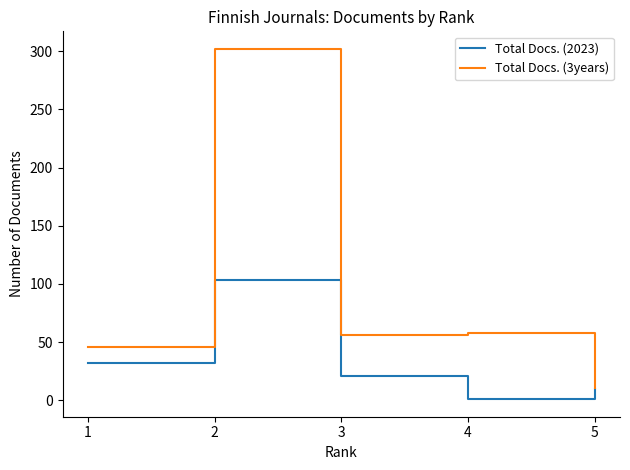

What are all the series names shown in the legend?

Total Docs. (2023), Total Docs. (3years)